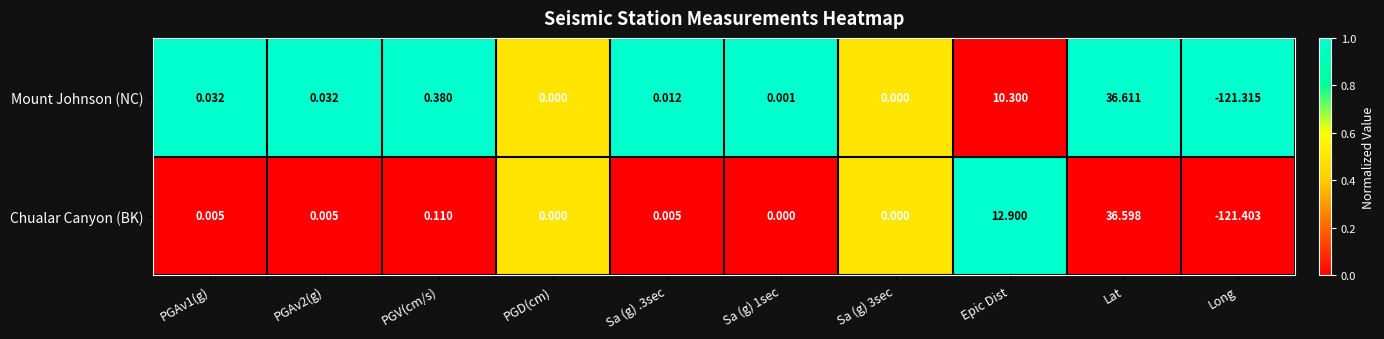

What is the total value across all series at Epic Dist?

23.2